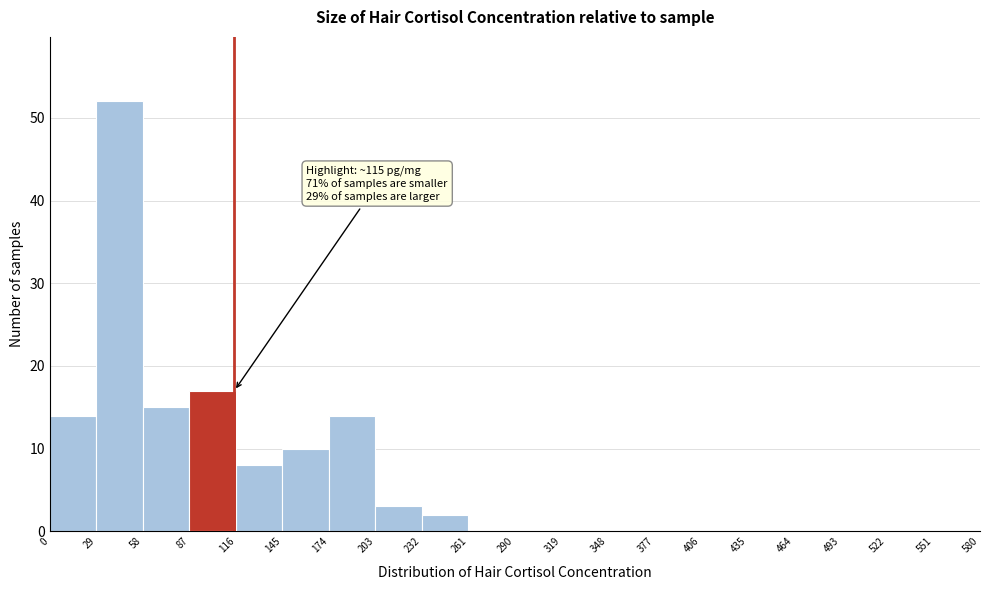

Which range on the x-axis has the tallest bar?

29 to 58